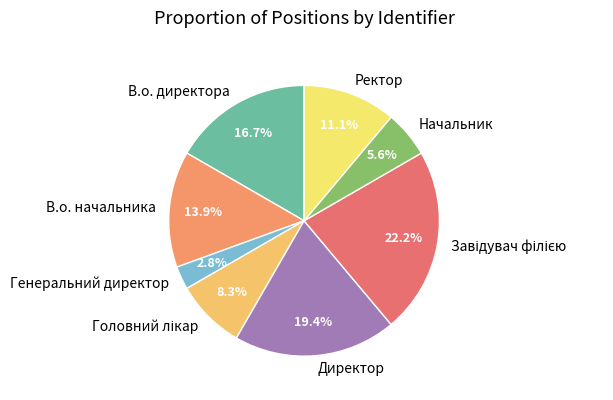

What is the smallest slice in the pie chart?

Генеральний директор